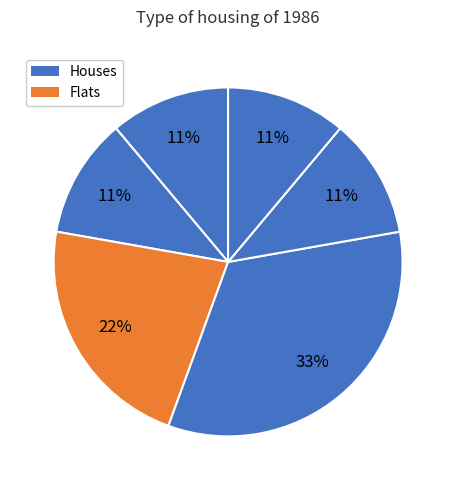

How many segments does this pie chart have?

6